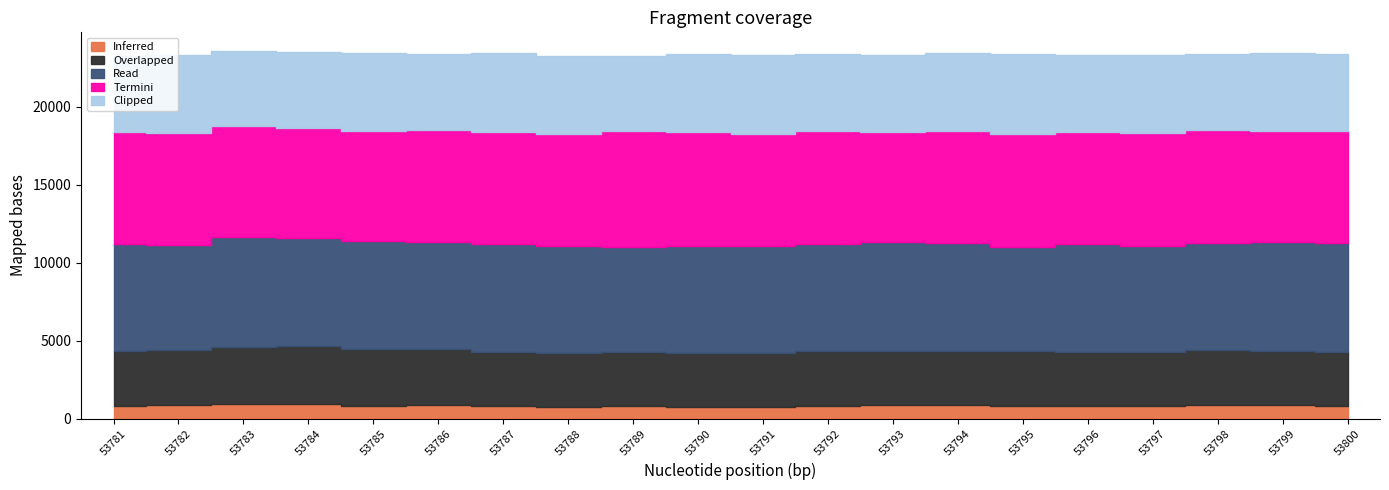

True or false: Termini and Overlapped intersect in this chart.

False